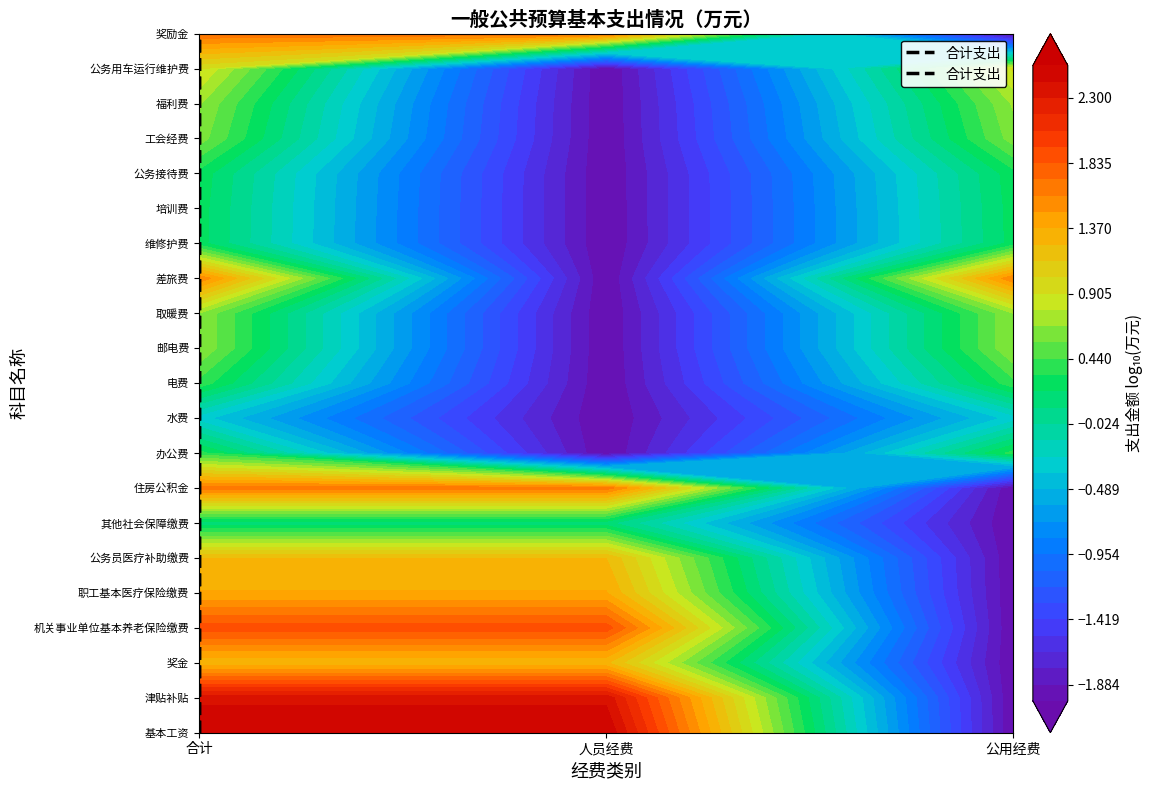

What is the difference between the maximum and second lowest values?

19